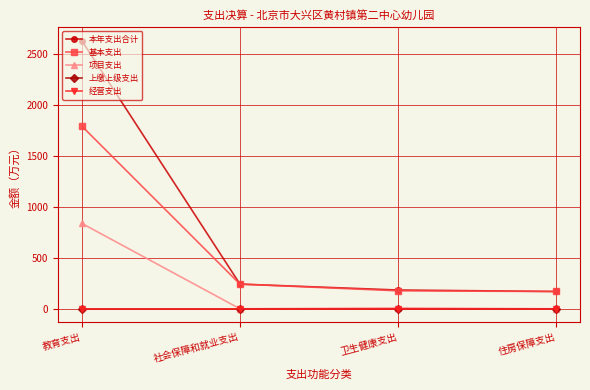

The 上缴上级支出 series shows 0.0 at 教育支出. True or false?

True